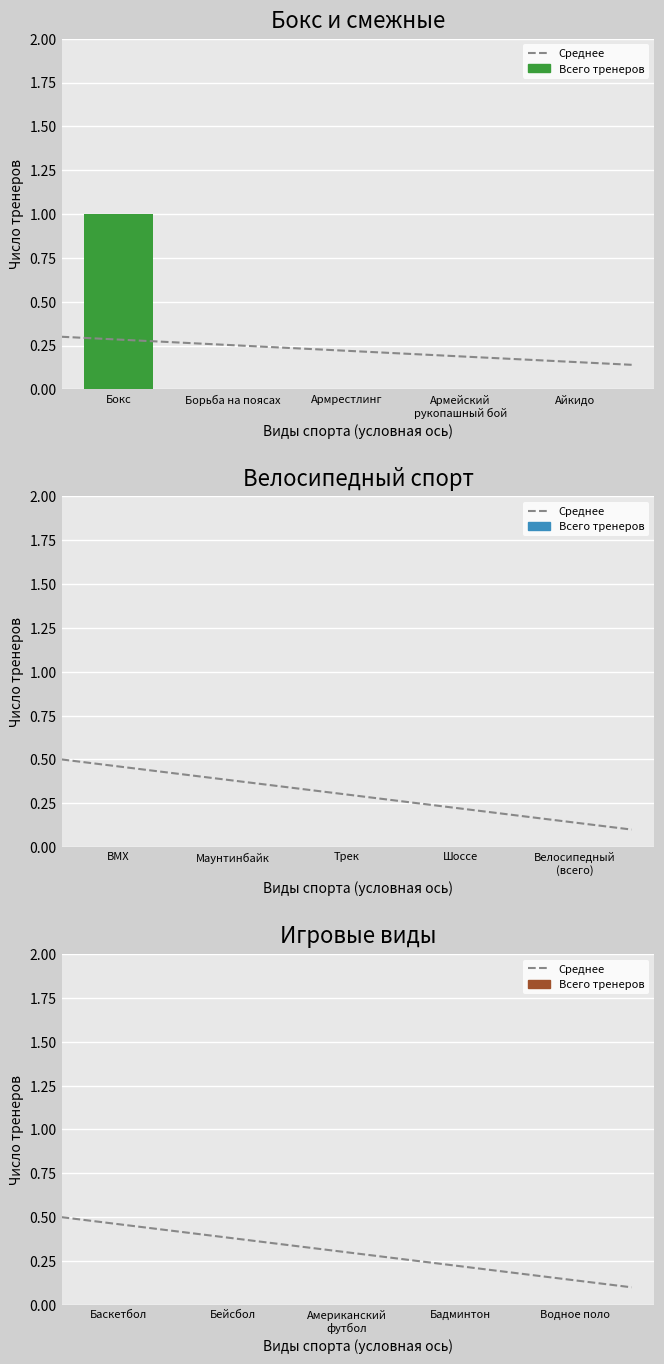

Which series has the largest range (max minus min)?

Всего тренеров